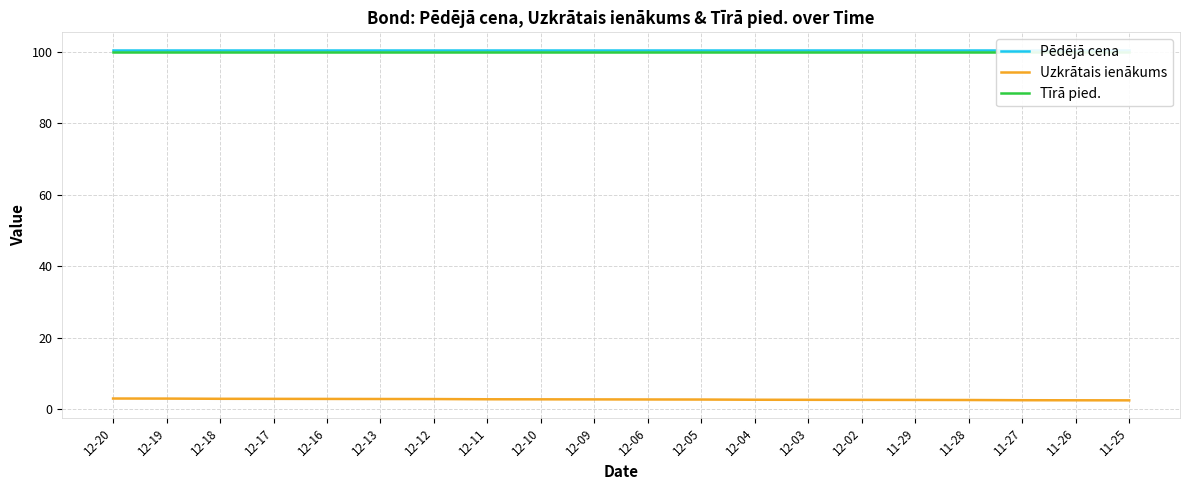

What is the label of the 14th point from the right?

12-12